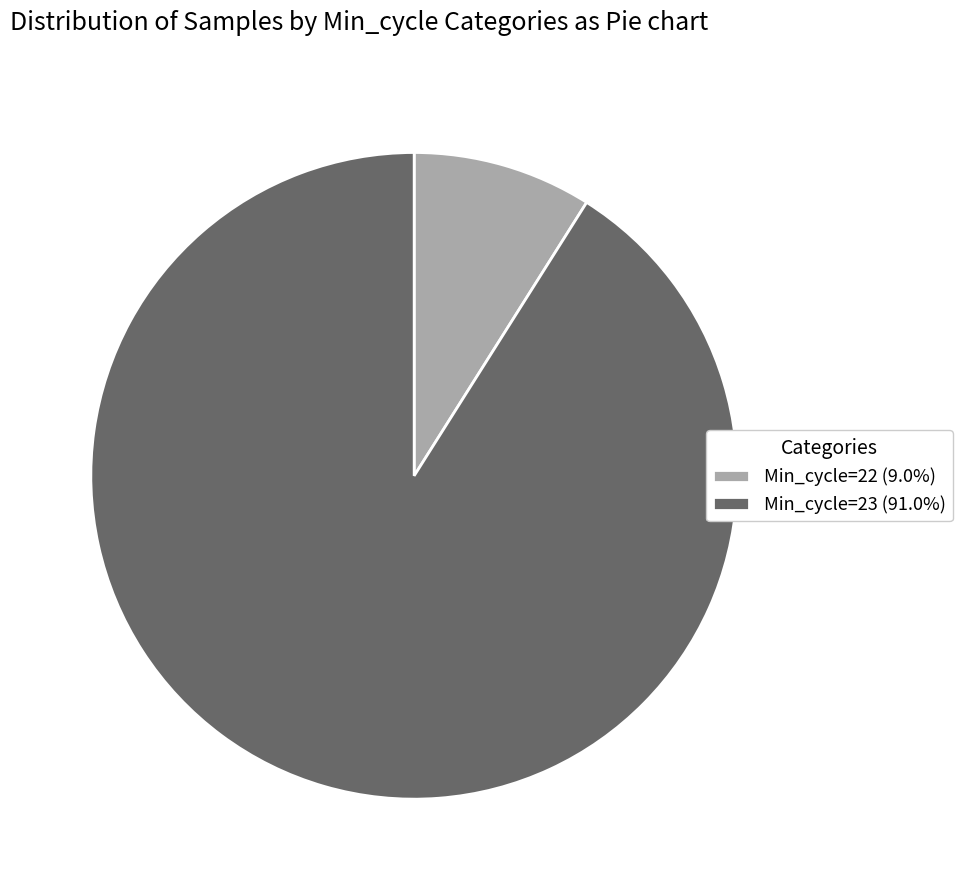

What is the ratio of the value at Min_cycle=23 (91.0%) to the value at Min_cycle=22 (9.0%)?

10.2